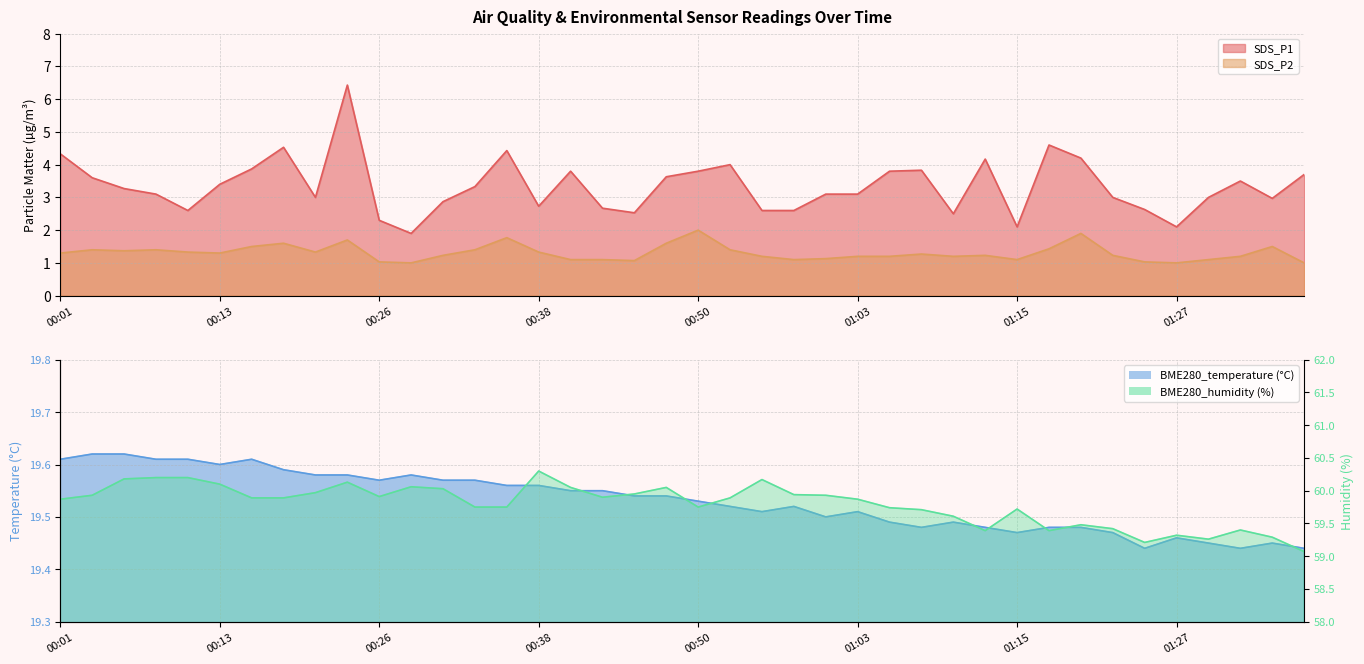

What is the difference between the BME280_humidity values at 00:04 and 01:15?

0.2